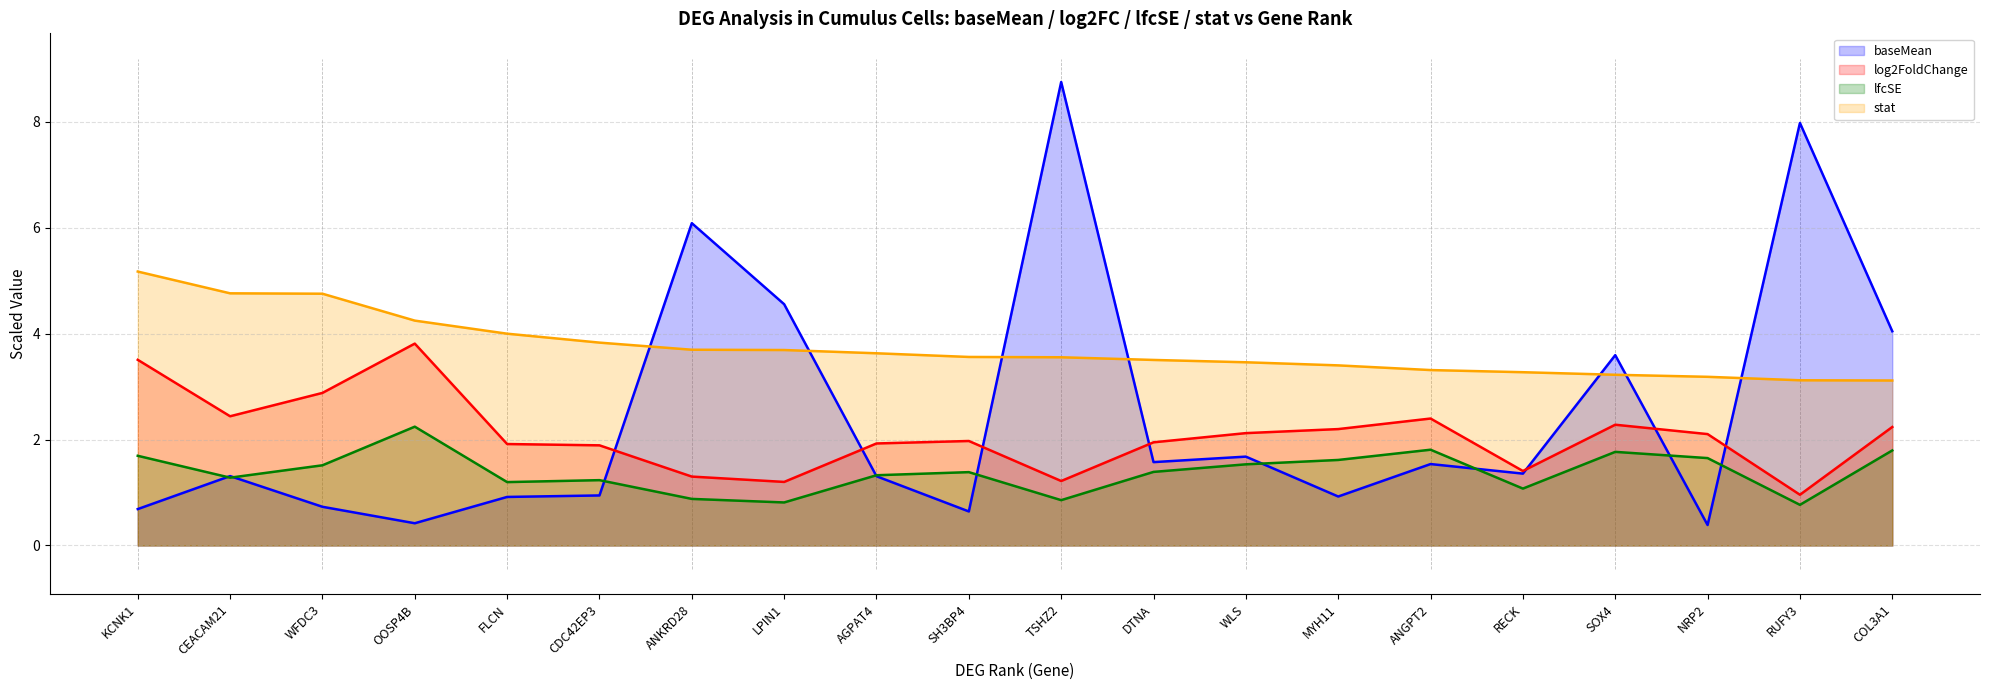

How many series are shown in this chart?

4